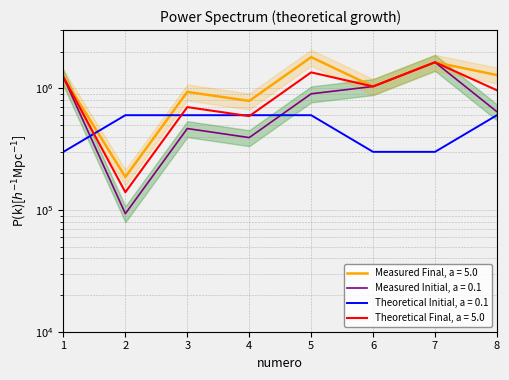

Where does the precio_unitario_estimado series first go above 899000?

1